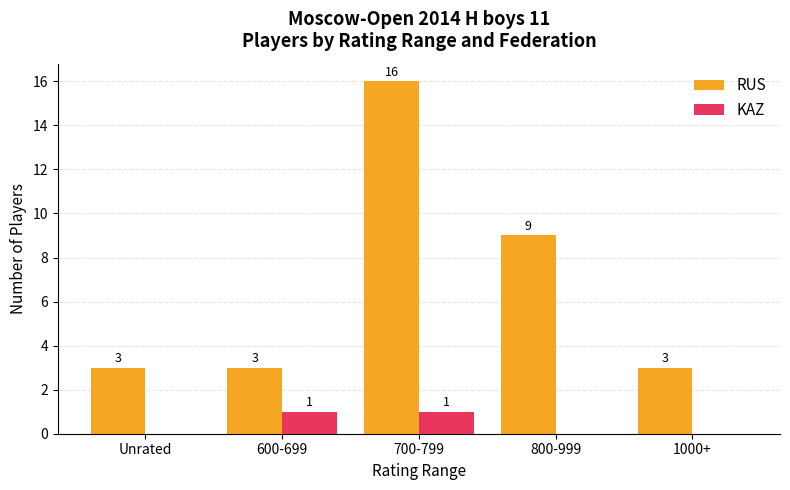

How many groups of bars are there?

5